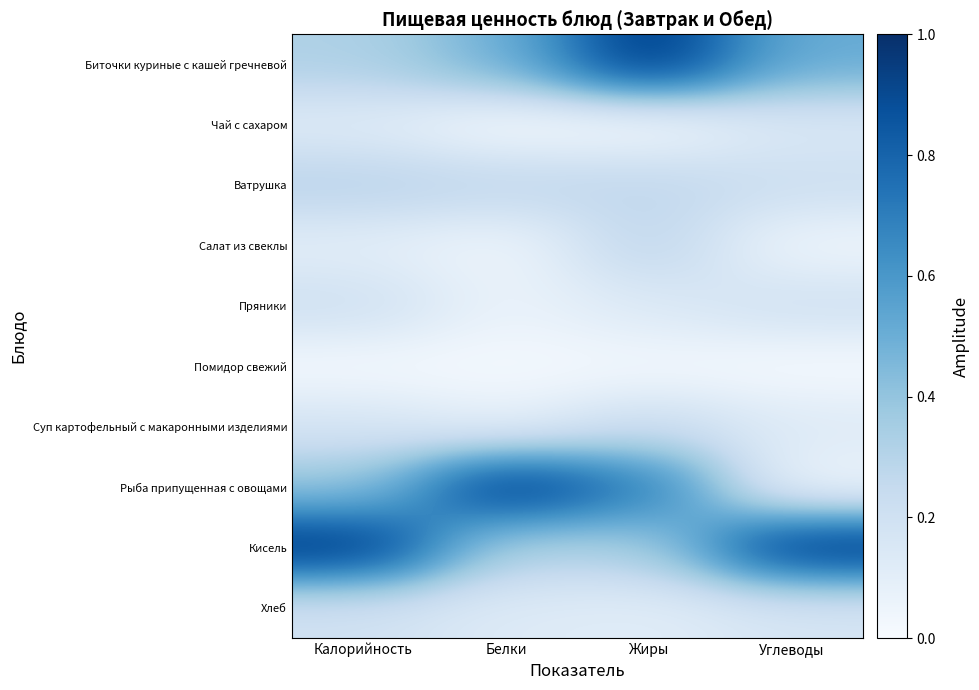

Rank the series at Углеводы from highest to lowest value.

Кисель, Биточки куриные с кашей гречневой, Ватрушка, Пряники, Хлеб, Чай с сахаром, Суп картофельный с макаронными изделиями, Салат из свеклы, Рыба припущенная с овощами, Помидор свежий